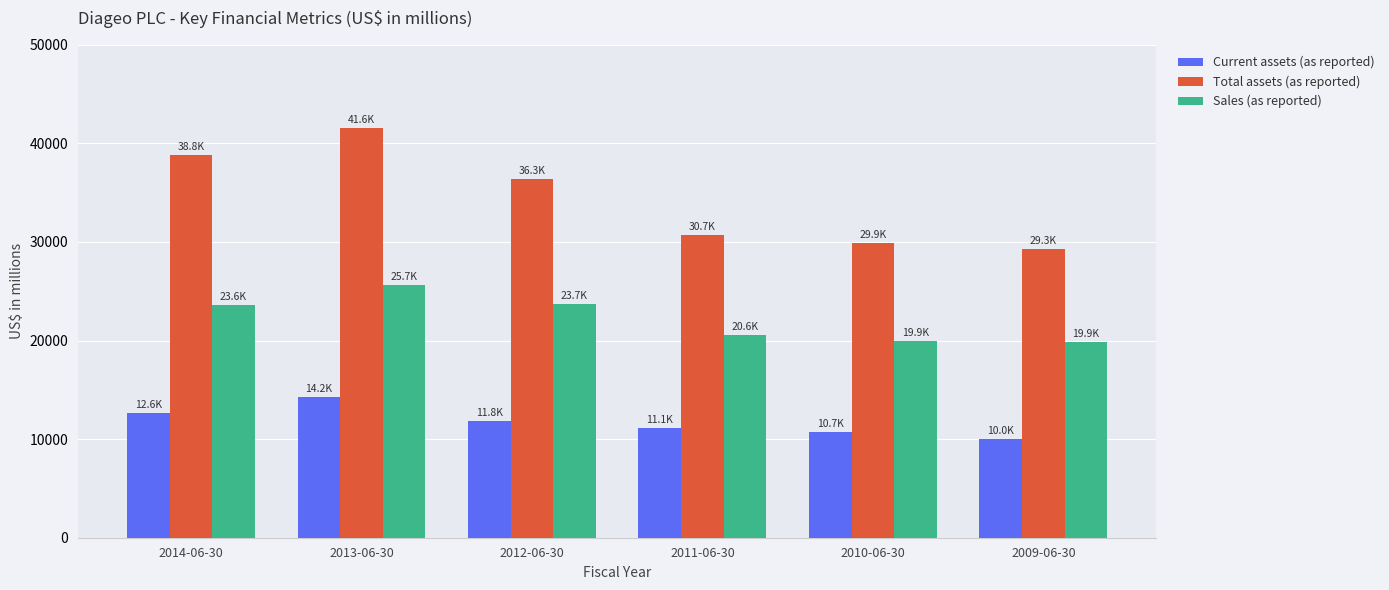

What is the sum of all Total assets (as reported) values?

206620